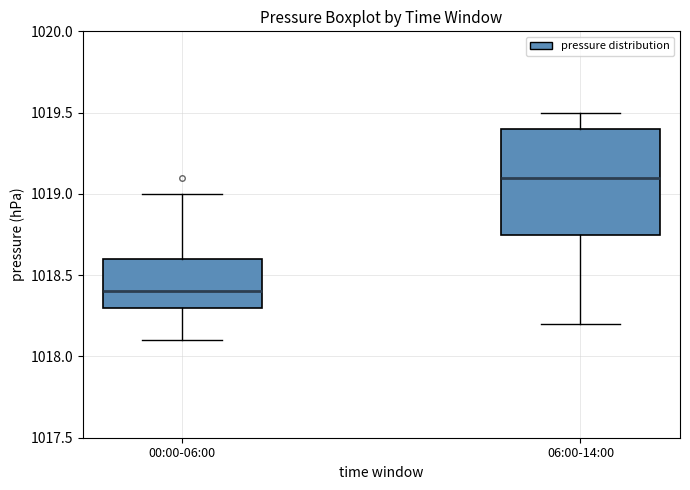

Reading left to right, read every box against the y-axis: the position of its median line, the range the box covers, and the ends of its whiskers. The values are not printed on the chart, so give them approximately, as read against the axis.

00:00-06:00: median 1018.40, box 1018.30 to 1018.60, whiskers 1018.10 to 1019.00
06:00-14:00: median 1019.10, box 1018.75 to 1019.40, whiskers 1018.20 to 1019.50